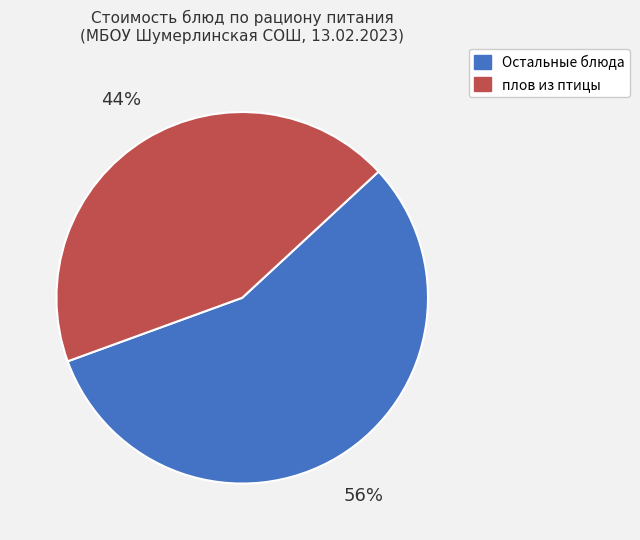

Does any single category account for the majority?

Yes